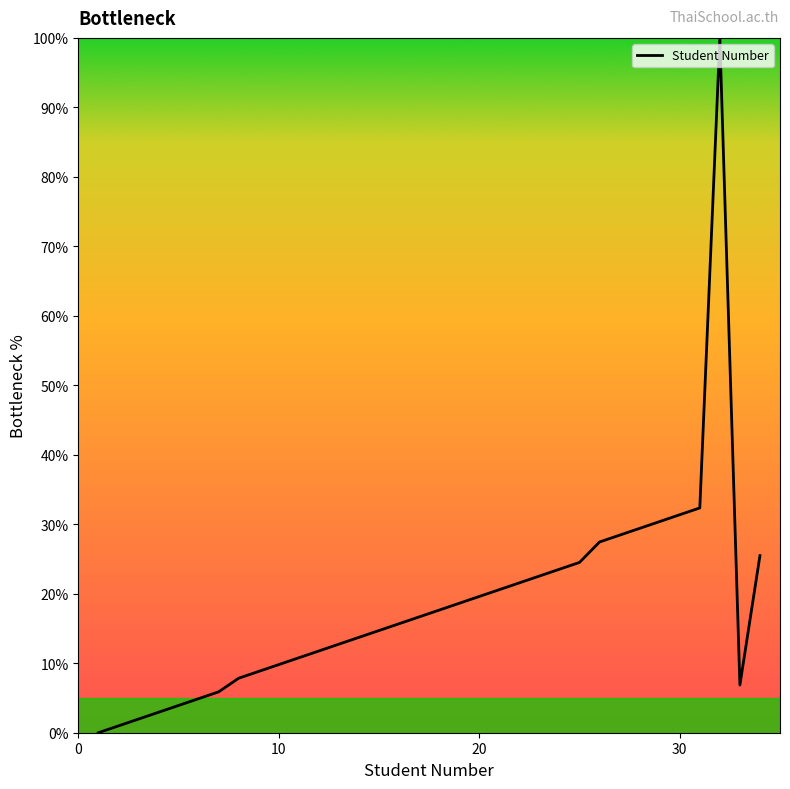

What is the difference between the maximum and minimum values?

100.0